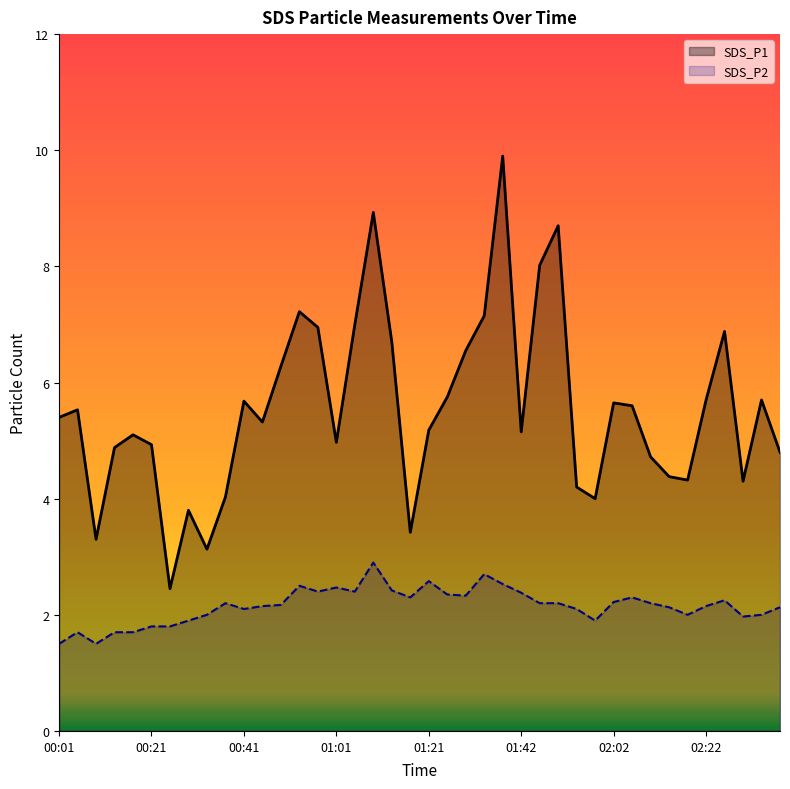

Which series has the largest total across all categories?

SDS_P1